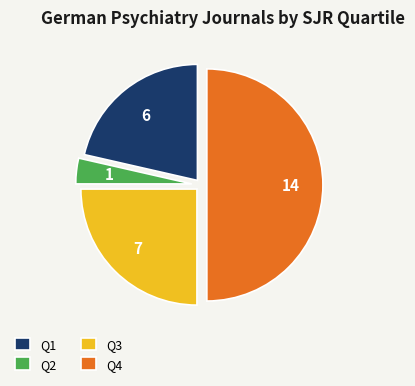

Combined, do Q2 and Q4 account for over 50%?

Yes